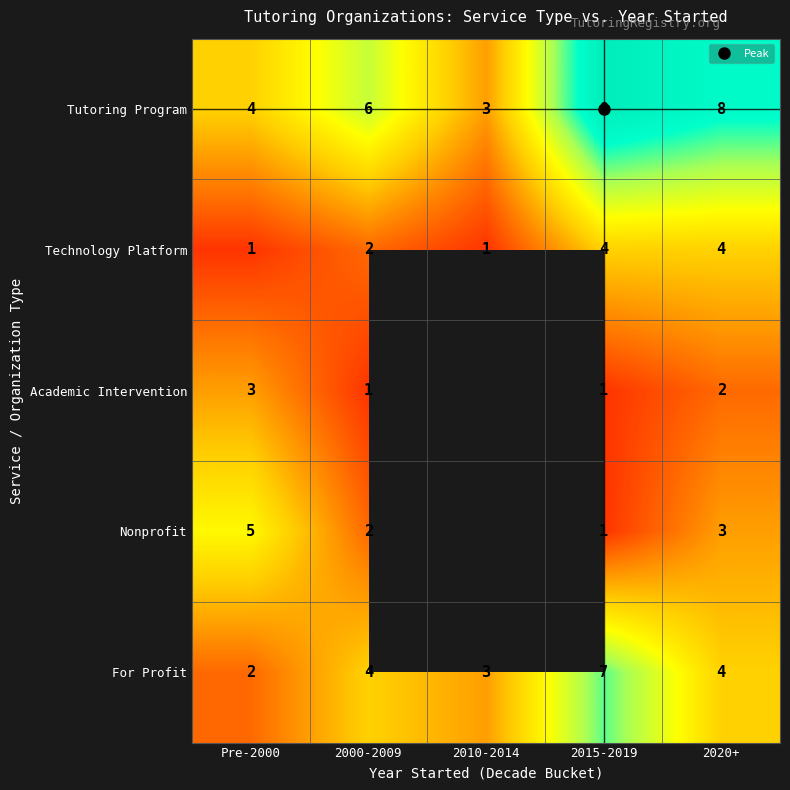

Which has a higher value, 2015-2019 or Pre-2000?

2015-2019